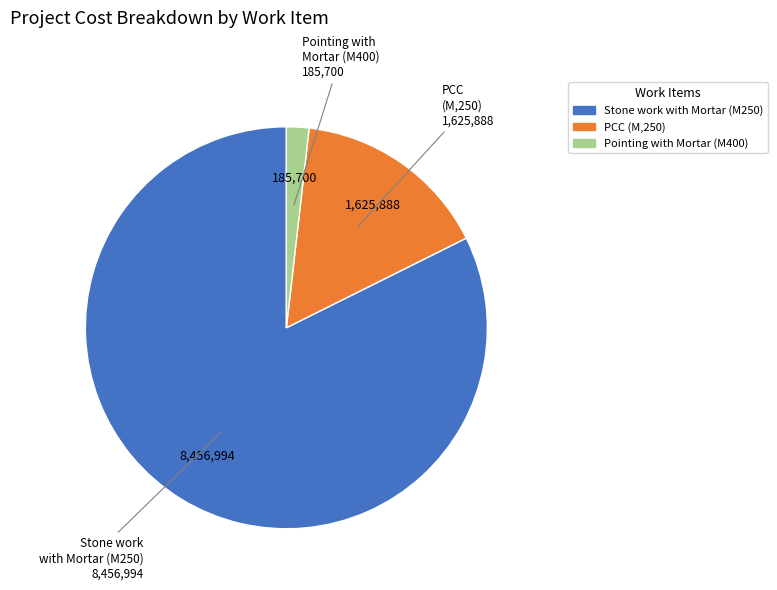

Is there a majority slice in this chart?

Yes